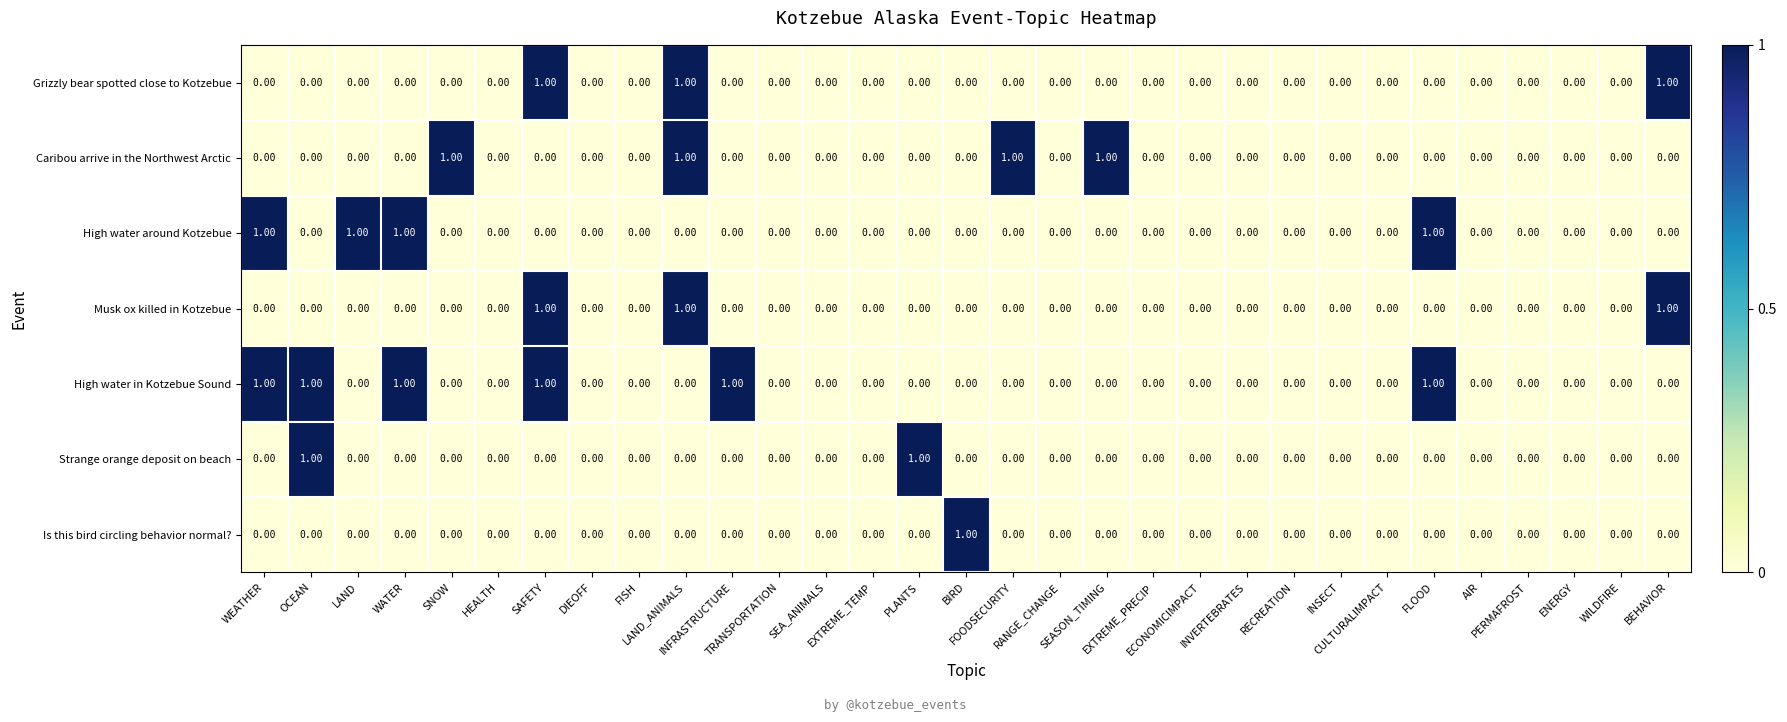

Which series has the largest total across all categories?

High water in Kotzebue Sound